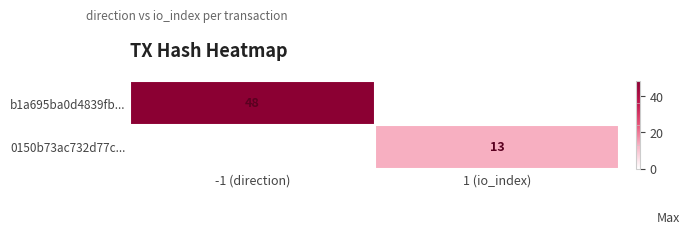

The value of 0150b73ac732d77c... at 1 (io_index) is 3. True or false?

False